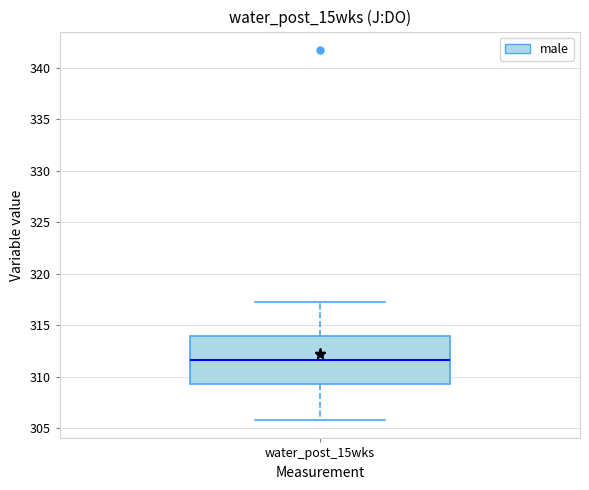

Where is the lower edge of the box for water_post_15wks on the y-axis? The values are not printed on the chart, so give them approximately, as read against the axis.

309.5